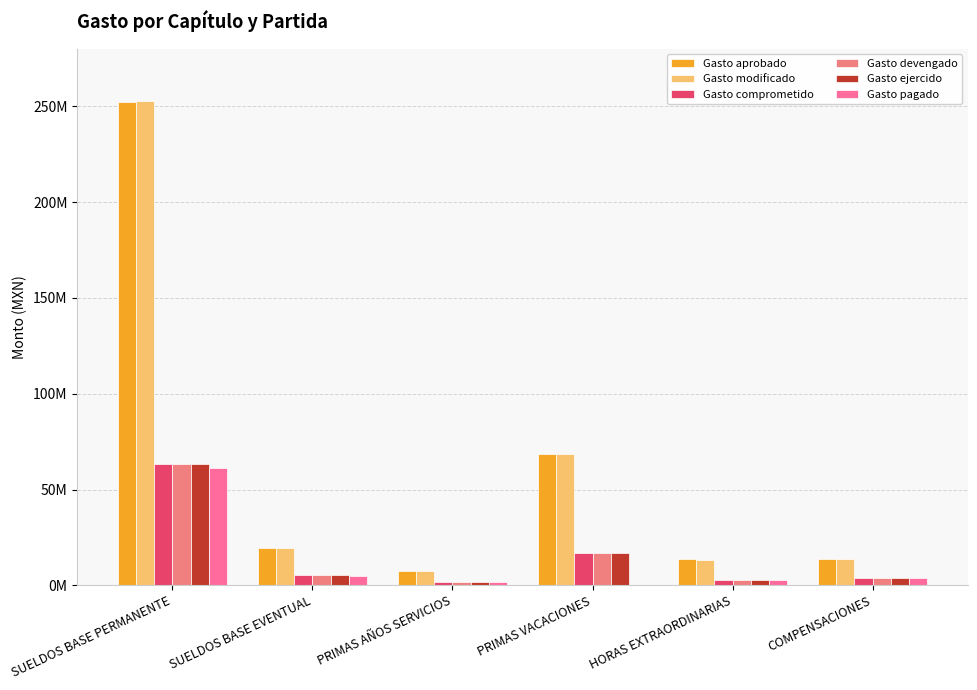

What is the maximum value shown in the chart?

252535588.9